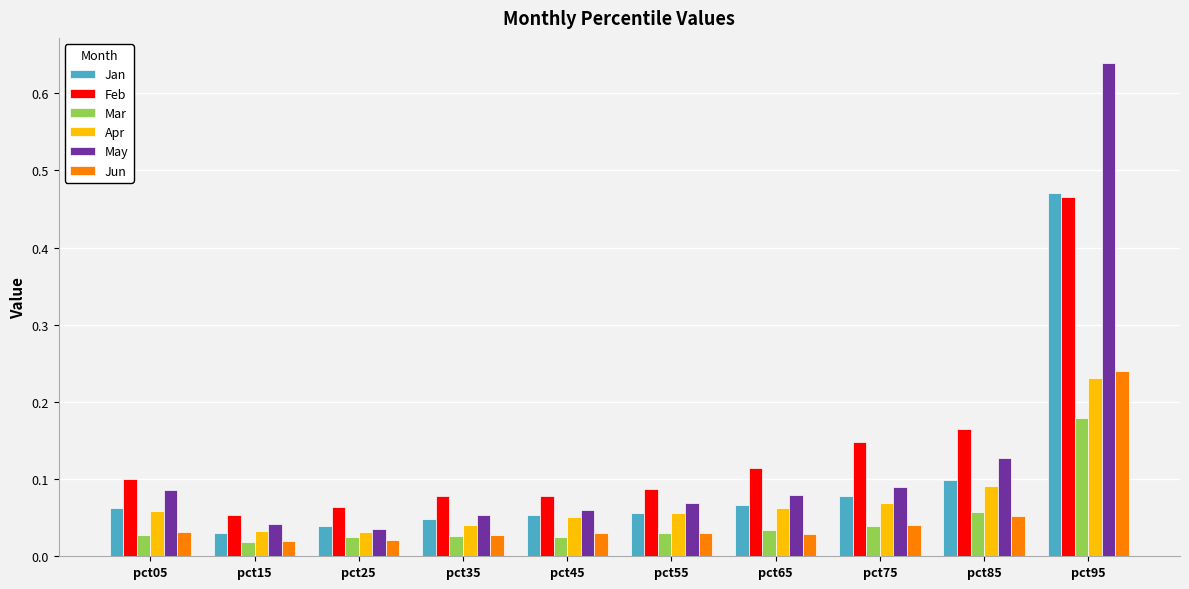

At which label is Mar closest to 0?

pct15